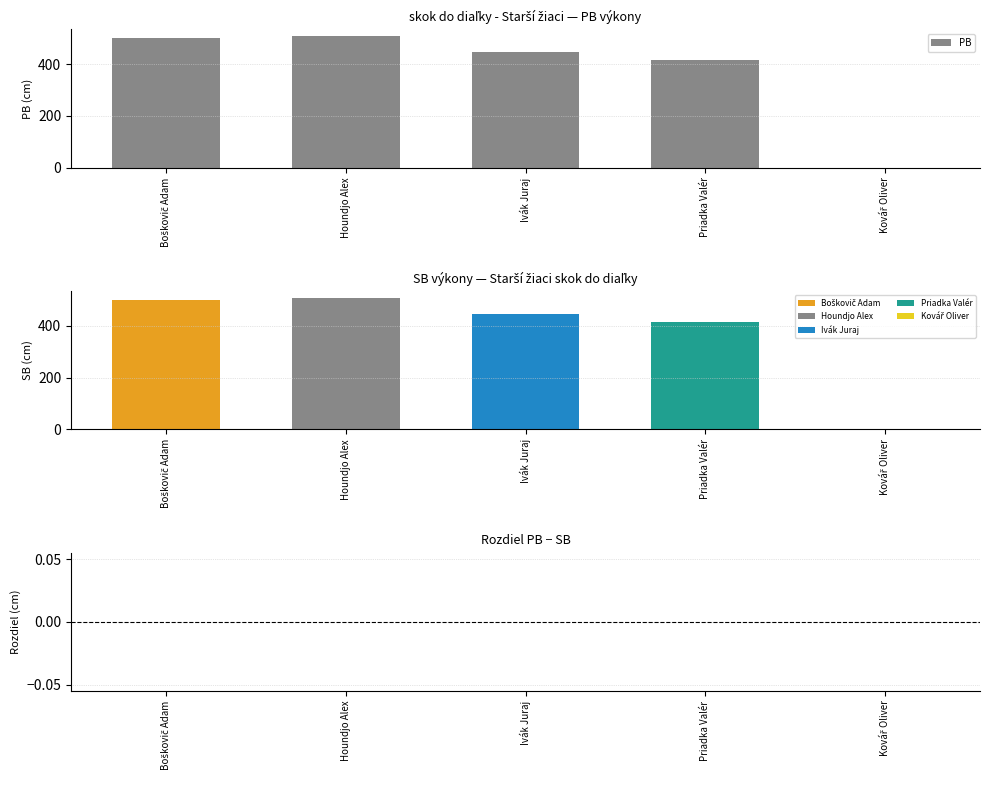

True or false: the data shows 502 at Boškovič Adam.

True